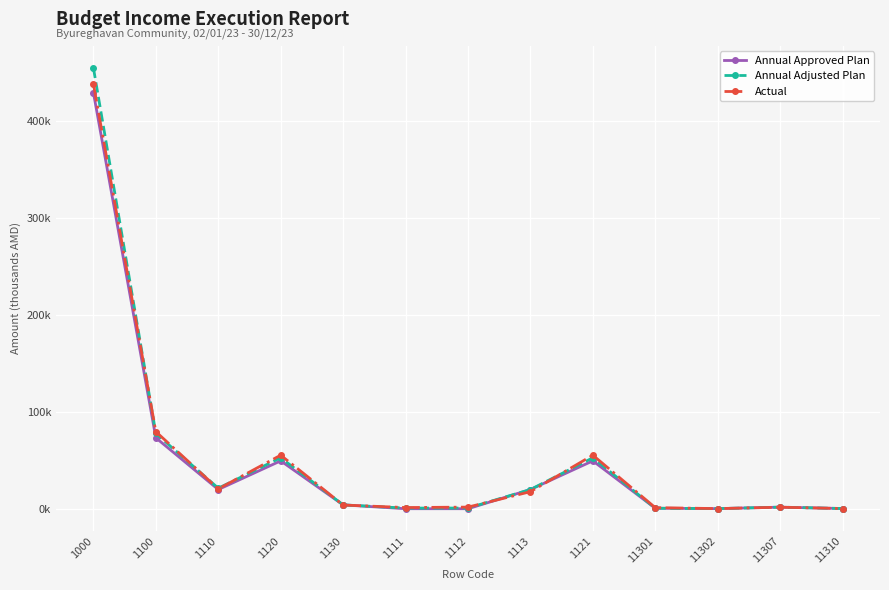

What are all the series names shown in the legend?

Annual Approved Plan, Annual Adjusted Plan, Actual